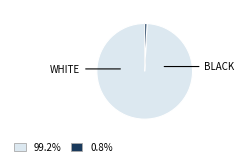

Does any single category account for the majority?

Yes